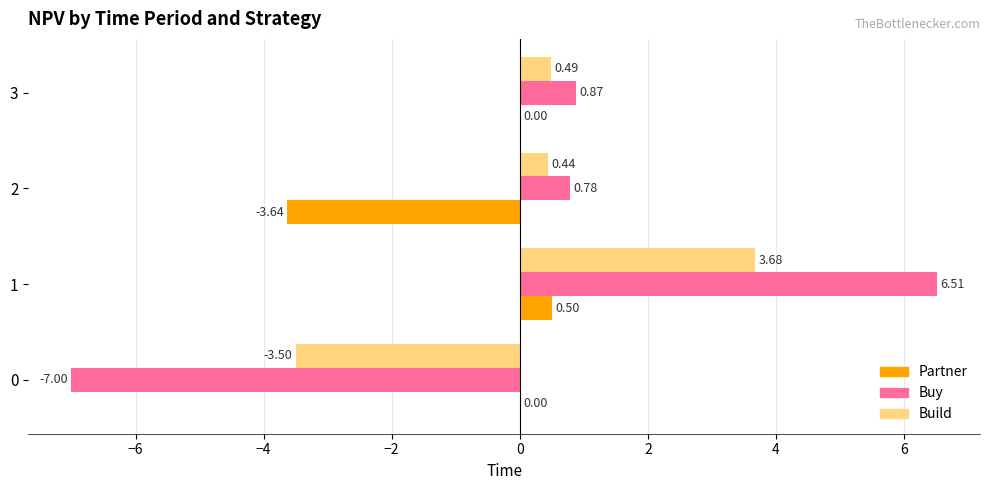

At which label does Buy reach its peak?

1